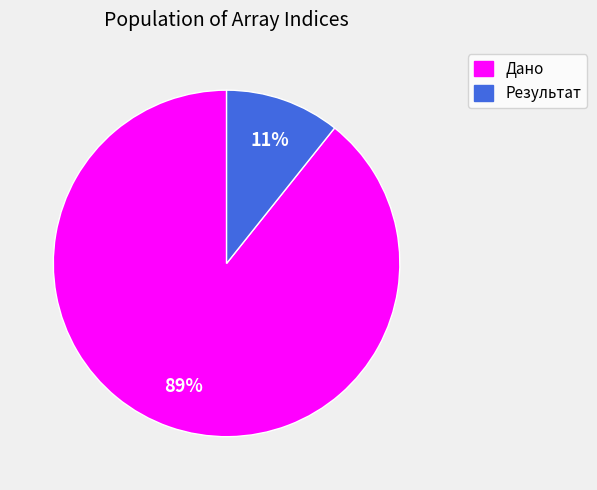

Is Дано the majority of the pie?

Yes